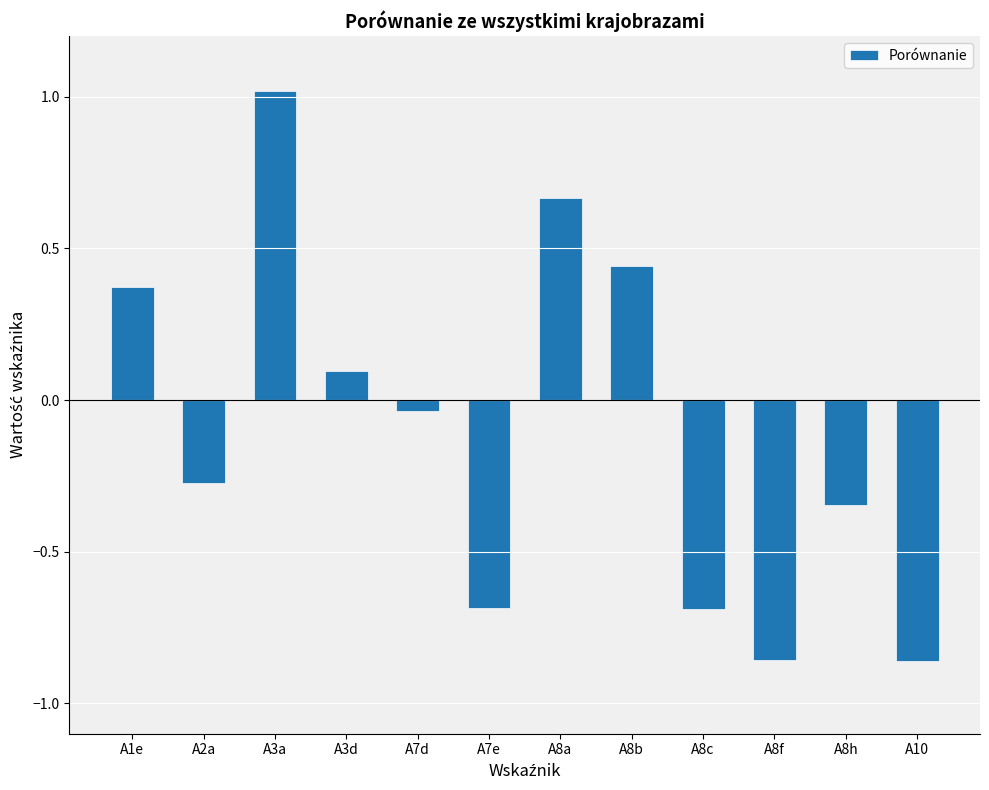

What is the value of the 3rd bar from the left?

1.0